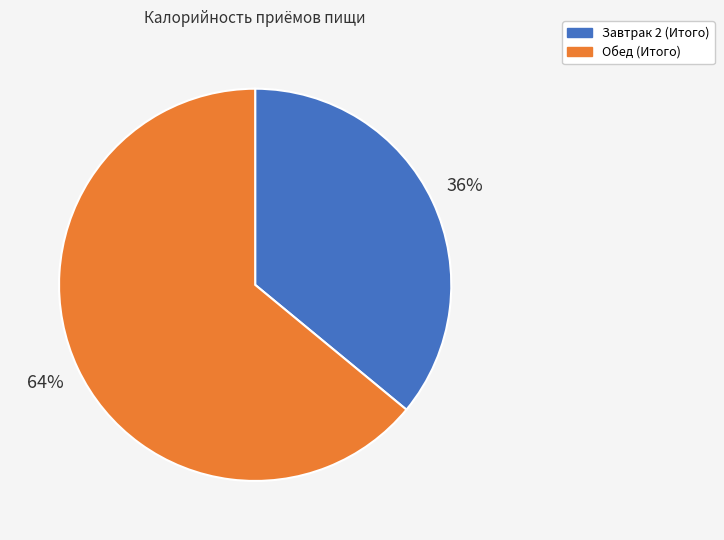

Rank the categories by value from lowest to highest.

Завтрак 2 (Итого), Обед (Итого)